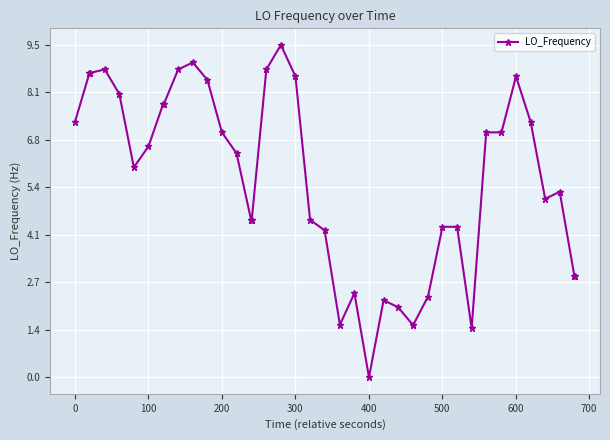

What is the average value?

5.6